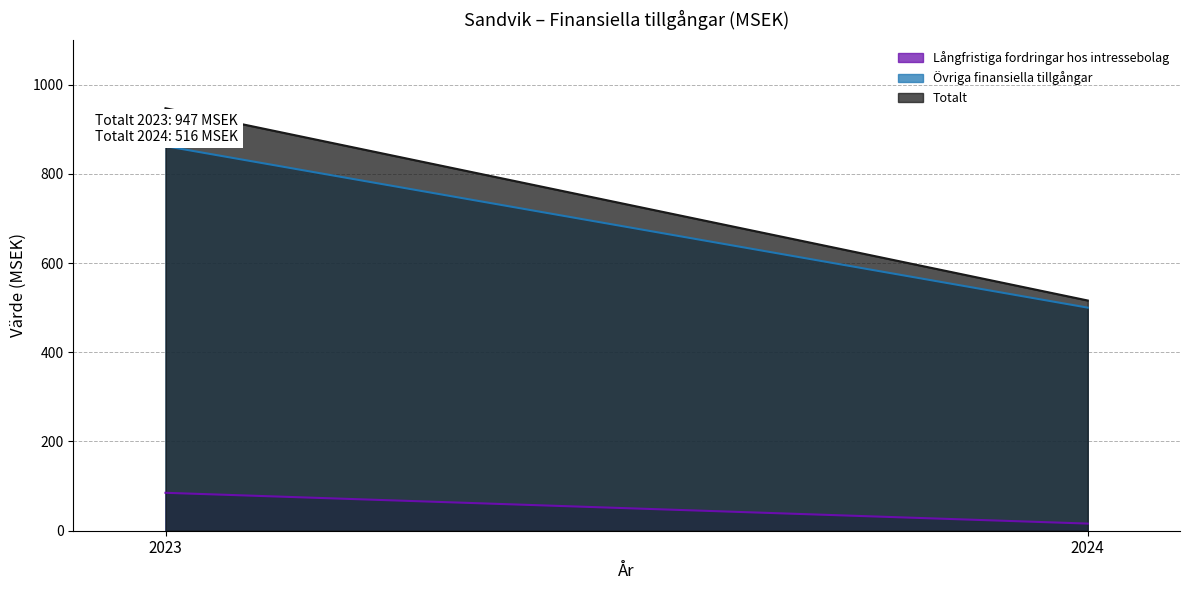

What are all the series names shown in the legend?

Långfristiga fordringar hos intressebolag, Övriga finansiella tillgångar, Totalt